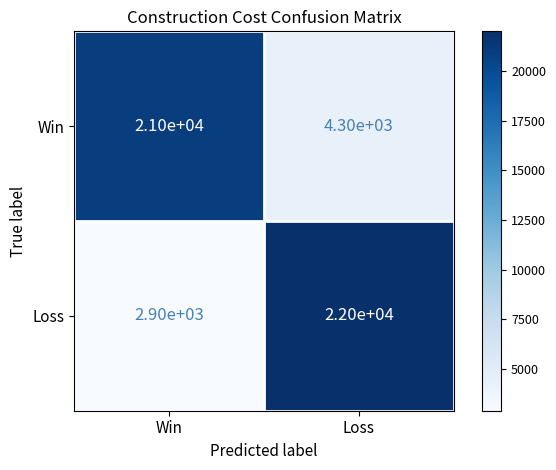

Which series changed the most between Win and Loss?

Loss